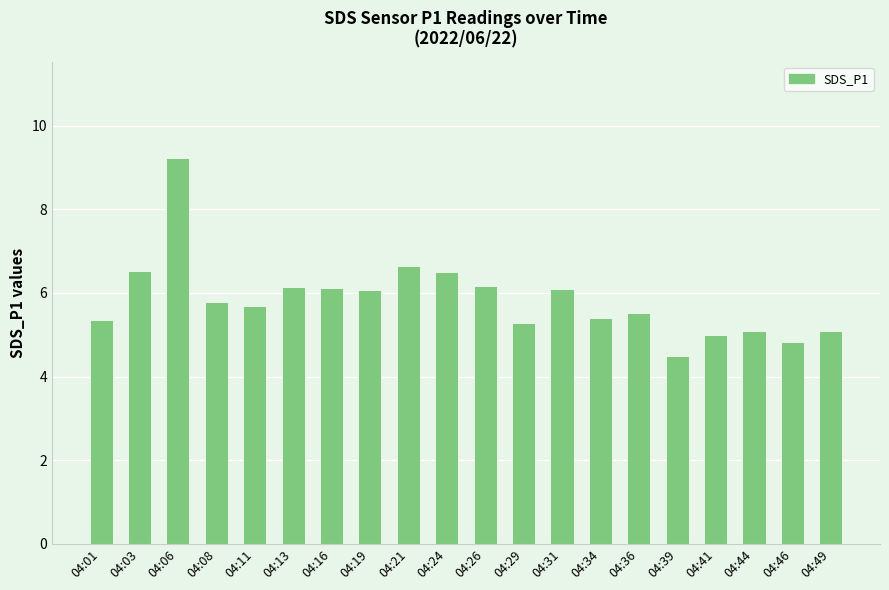

How many data points does each series have?

20